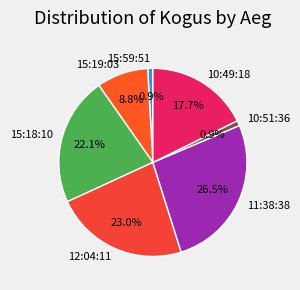

The 15:59:51 slice represents 8% of the pie. True or false?

False